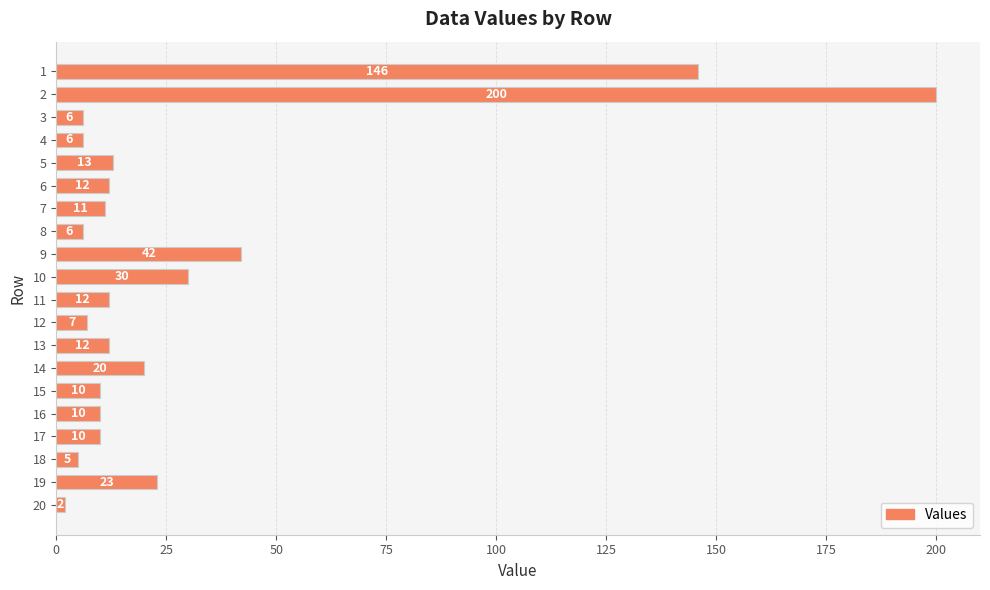

Count the number of data series in this chart.

1